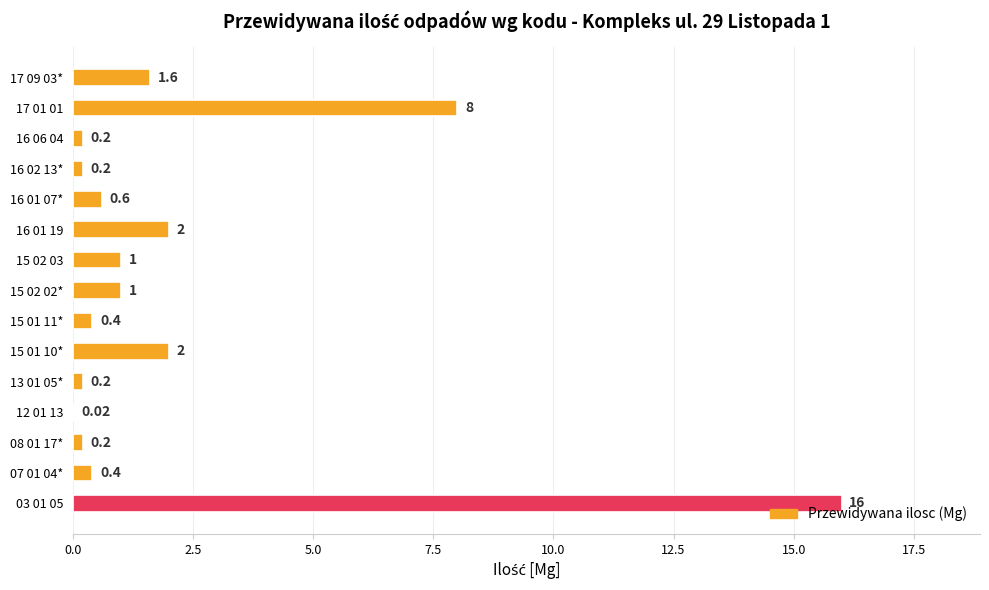

Which has a higher value, 15 01 11* or 12 01 13?

15 01 11*